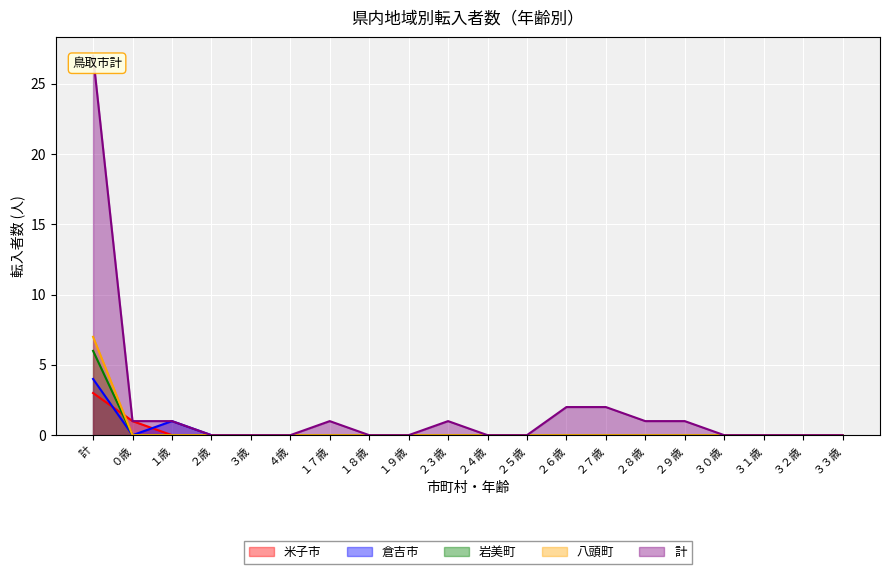

At which label does 岩美町 reach its minimum?

０歳